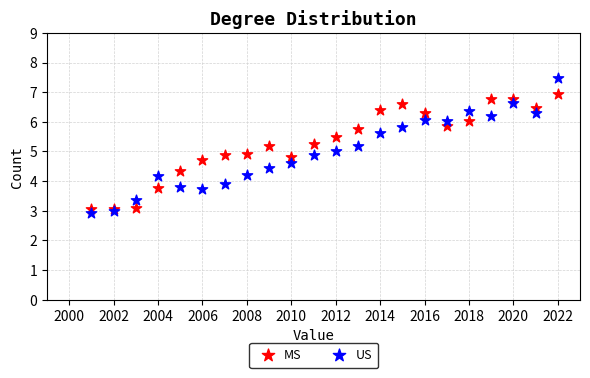

What are all the series names shown in the legend?

MS, US